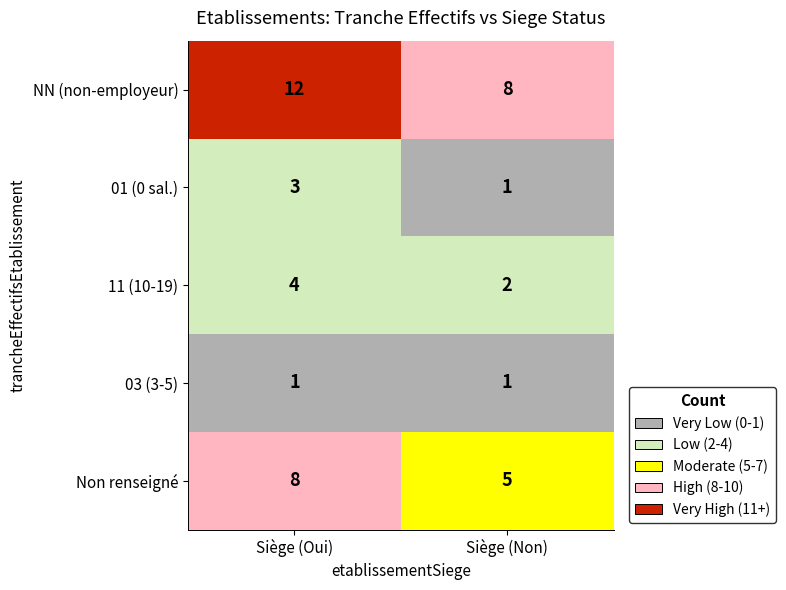

Reading left to right, extract all data points from this chart.

NN (non-employeur): Siège (Oui)=12	Siège (Non)=8
01 (0 sal.): Siège (Oui)=3	Siège (Non)=1
11 (10-19): Siège (Oui)=4	Siège (Non)=2
03 (3-5): Siège (Oui)=1	Siège (Non)=1
Non renseigné: Siège (Oui)=8	Siège (Non)=5